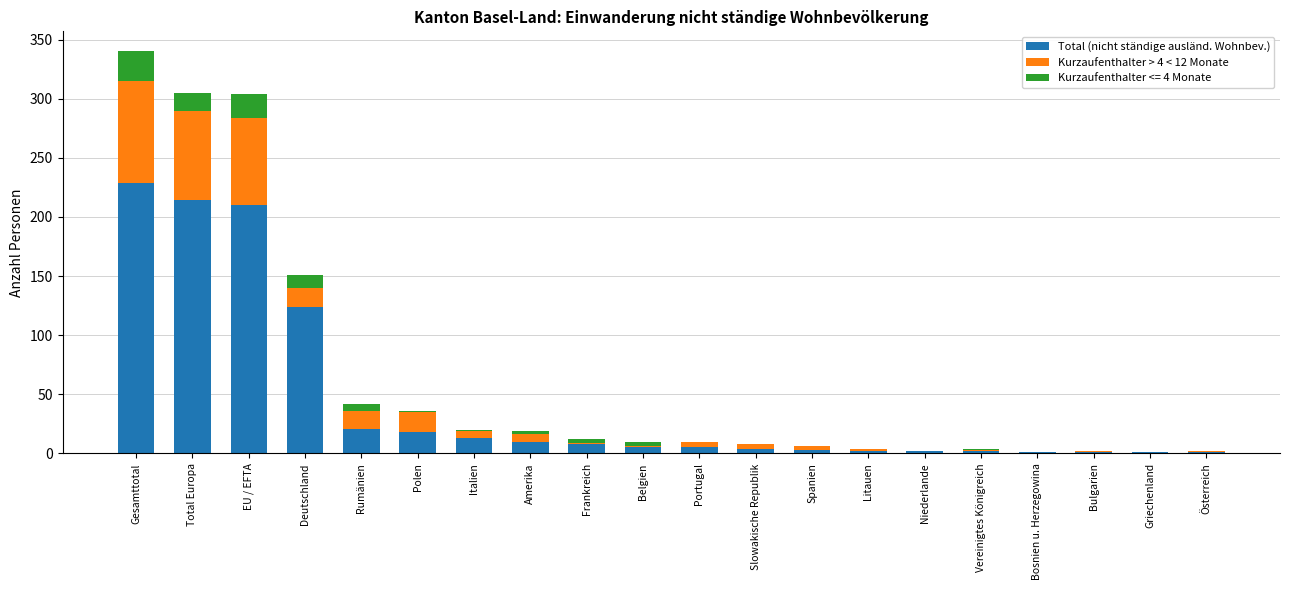

At which category is the sum across all series the highest?

Gesamttotal